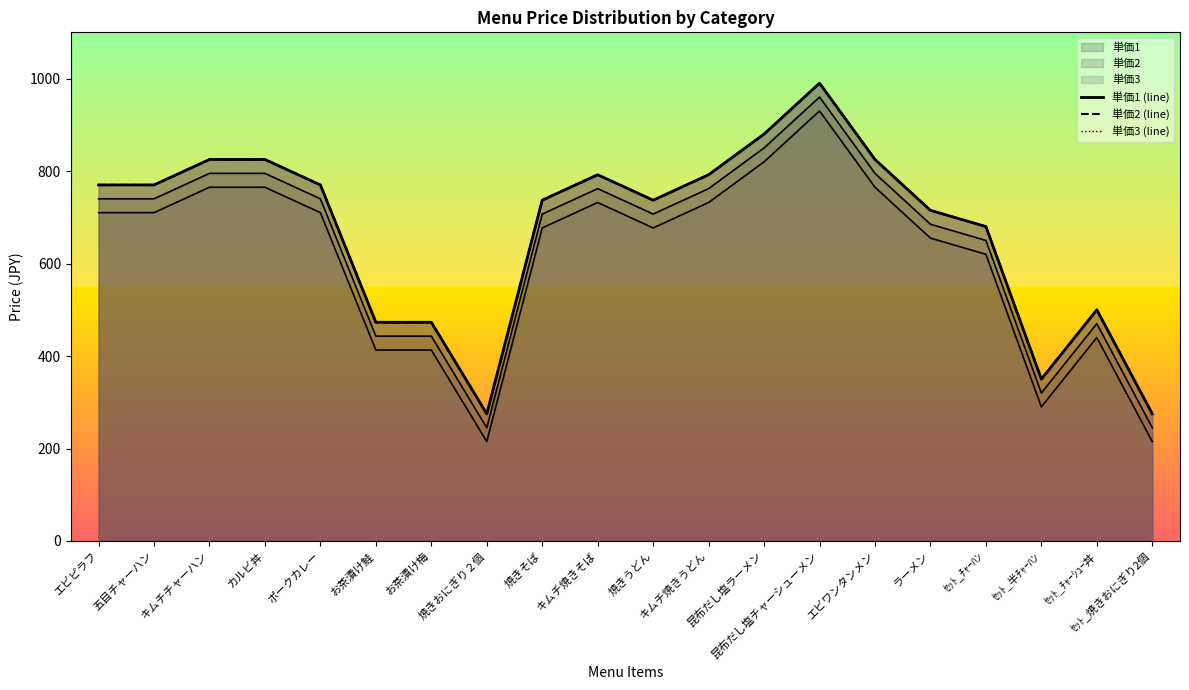

Reading left to right, extract all data points from this chart.

単価1 (line): 770	770	825	825	770	473	473	275	737	792	737	792	880	990	825	715	680	350	500	275
単価2 (line): 770	770	825	825	770	473	473	275	737	792	737	792	880	990	825	715	680	350	500	275
単価3 (line): 770	770	825	825	770	473	473	275	737	792	737	792	880	990	825	715	680	350	500	275